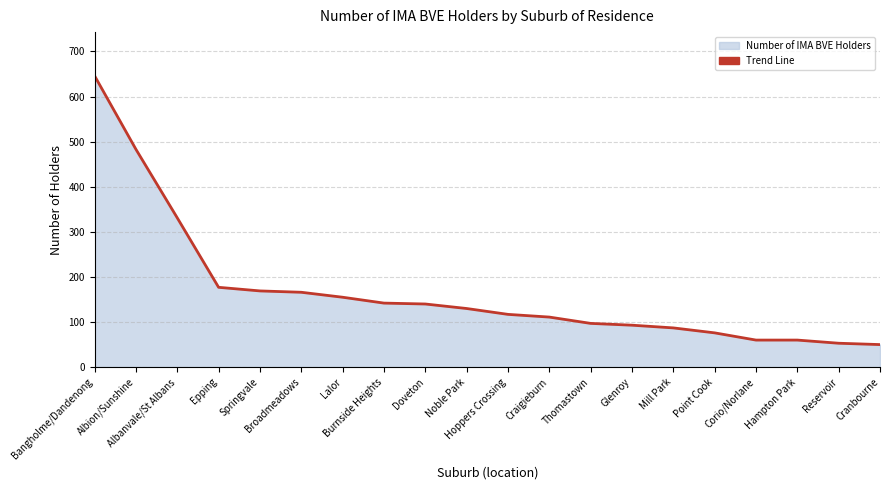

What is the value of the 8th point from the left?

142